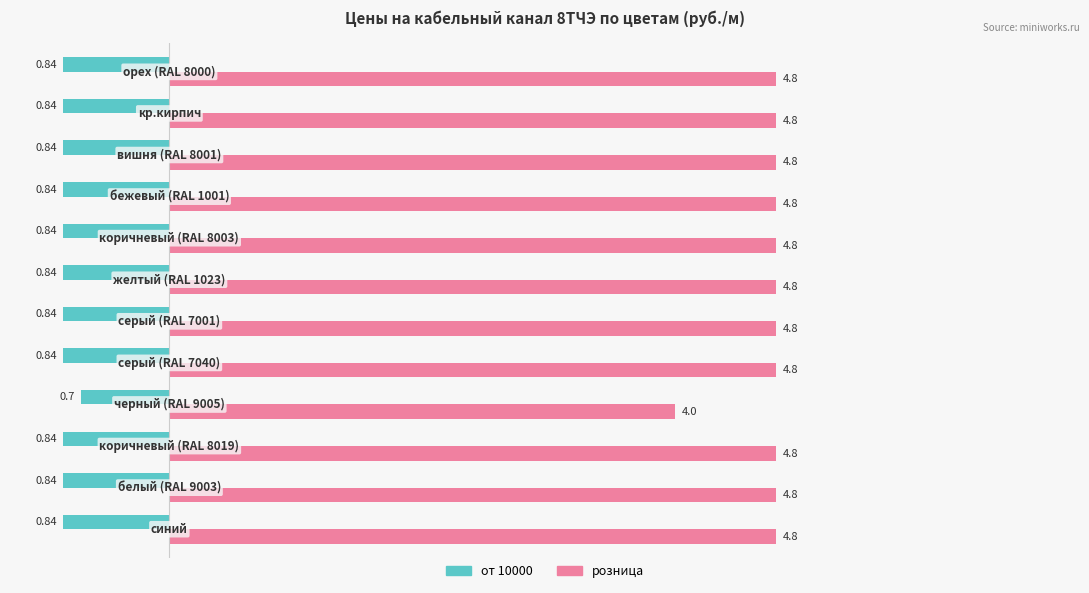

Which series has the largest total across all categories?

розница